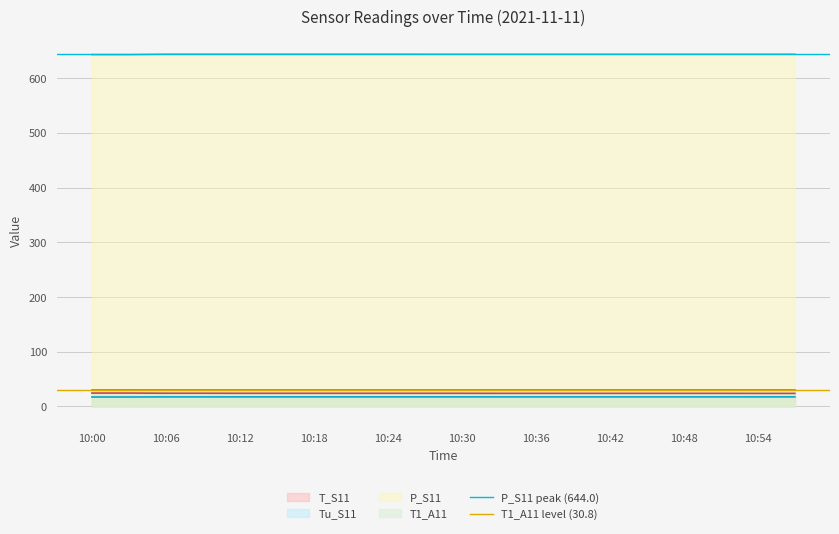

At which category does the chart reach its minimum across all series?

10:00